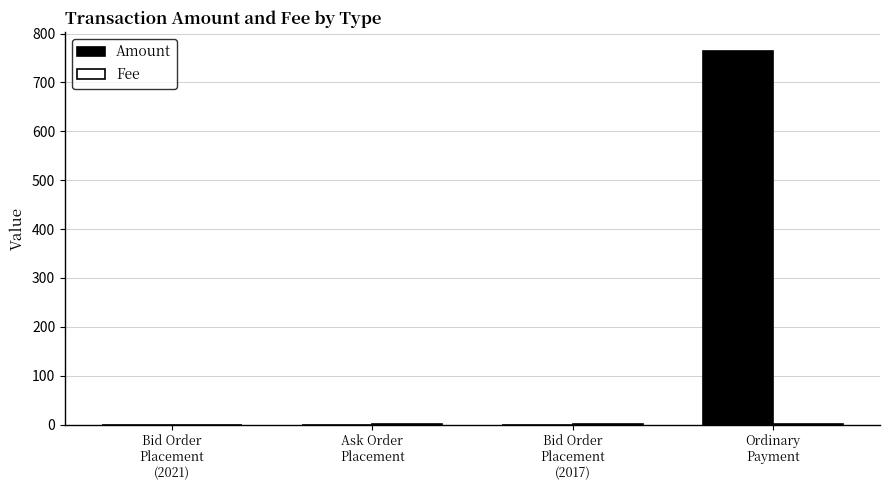

What is the greatest value displayed?

765.0